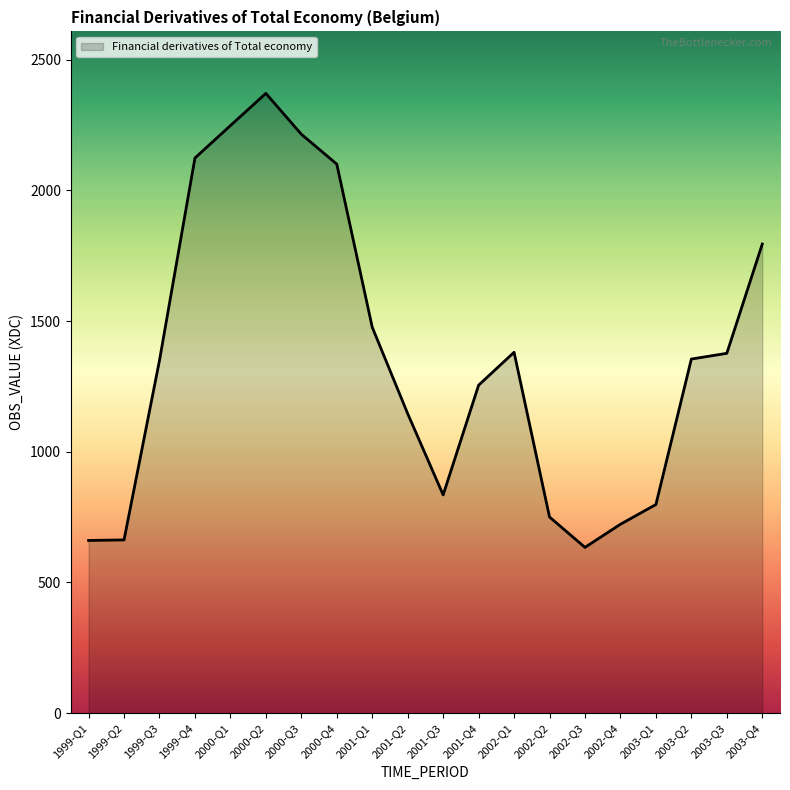

What is the ratio of the value at 2003-Q2 to the value at 2001-Q3?

1.6